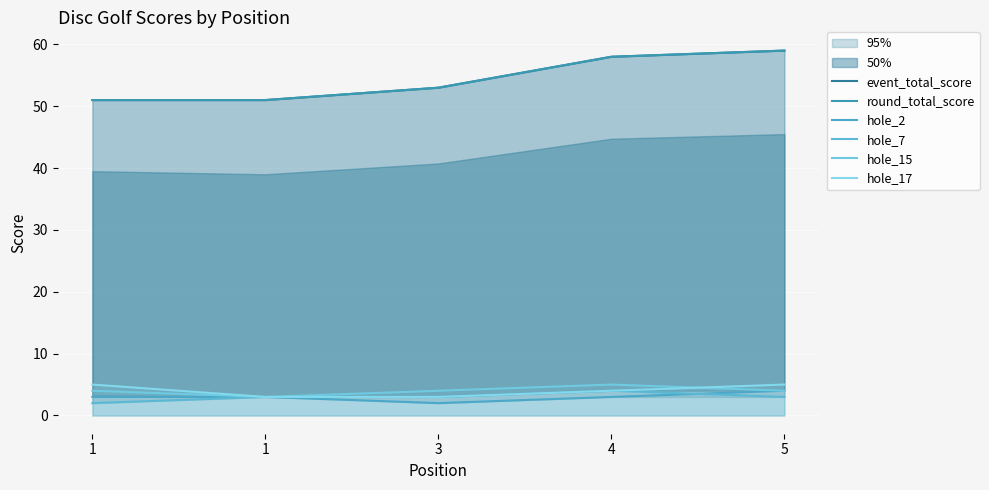

Reading left to right, extract all data points from this chart.

event_total_score: 1=51	1=51	3=53	4=58	5=59
round_total_score: 1=51	1=51	3=53	4=58	5=59
hole_2: 1=3	1=3	3=2	4=3	5=4
hole_7: 1=2	1=3	3=3	4=4	5=3
hole_15: 1=4	1=3	3=4	4=5	5=4
hole_17: 1=5	1=3	3=3	4=4	5=5